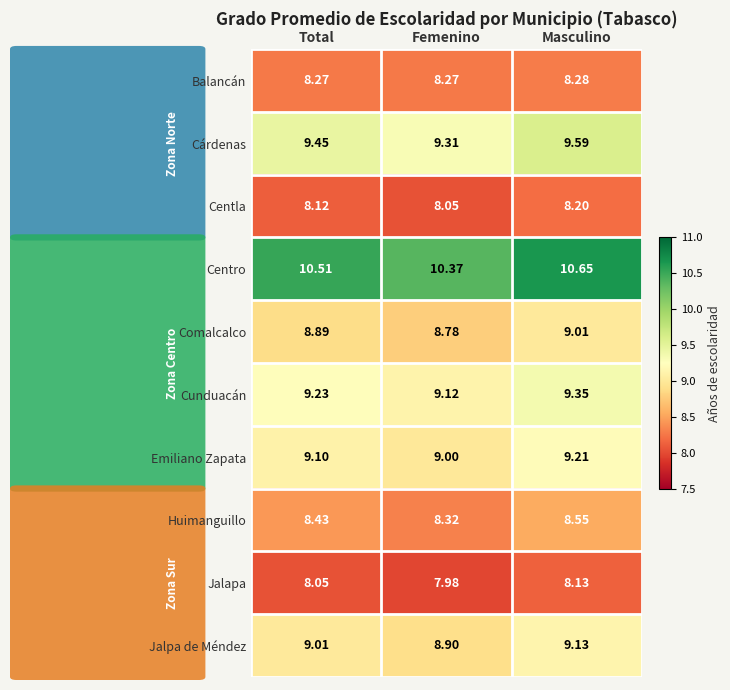

Which category has the lowest value across all series?

Femenino